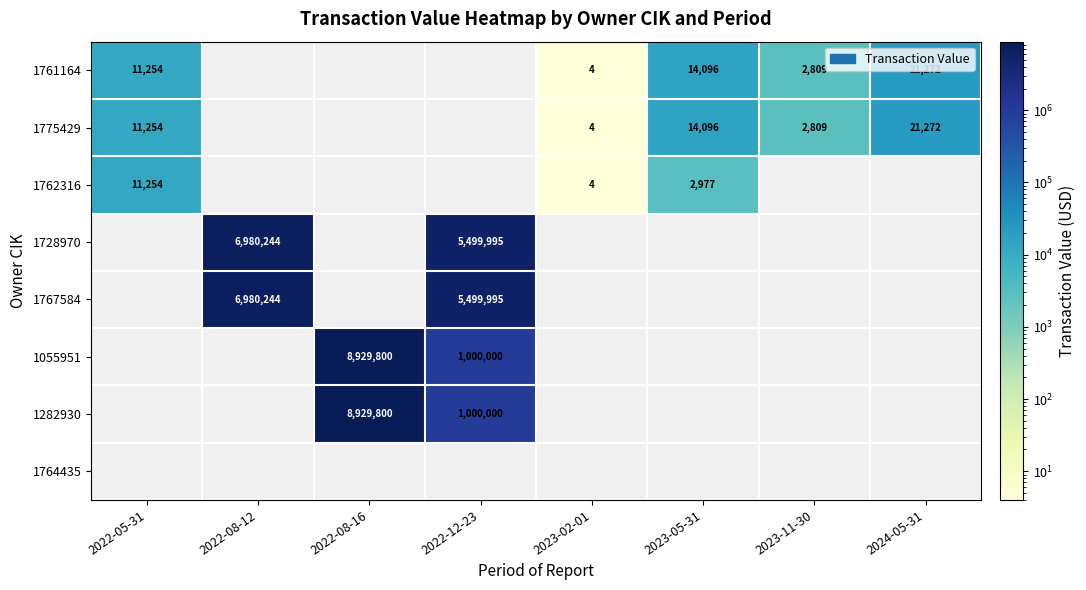

The value of 1762316 at 2022-05-31 is 11254. True or false?

True